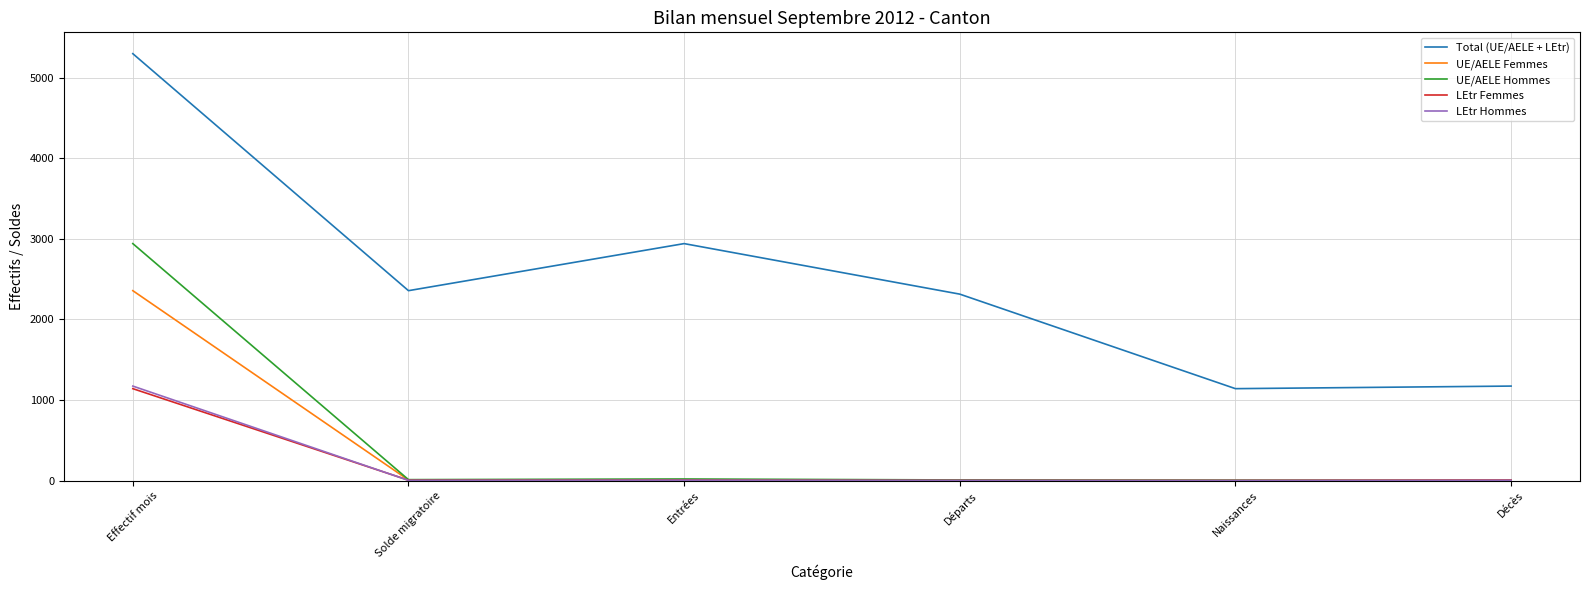

What is the spread (max minus min) of values at Effectif mois?

4157